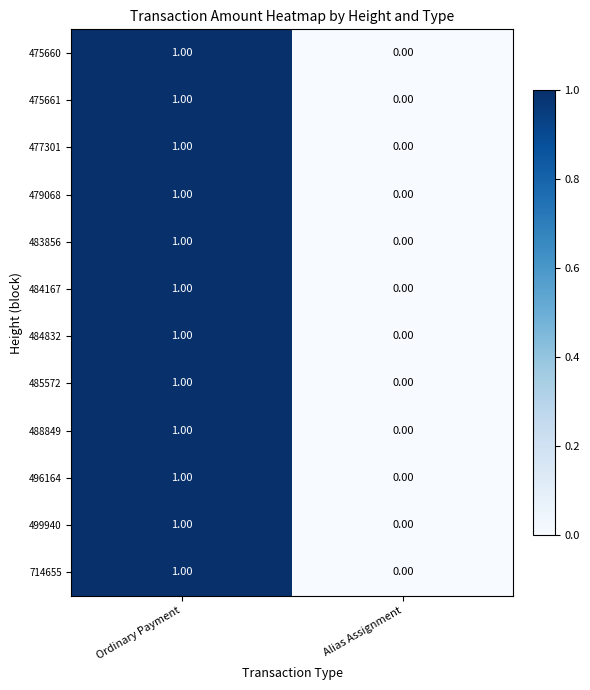

At which category is the sum across all series the highest?

Ordinary Payment